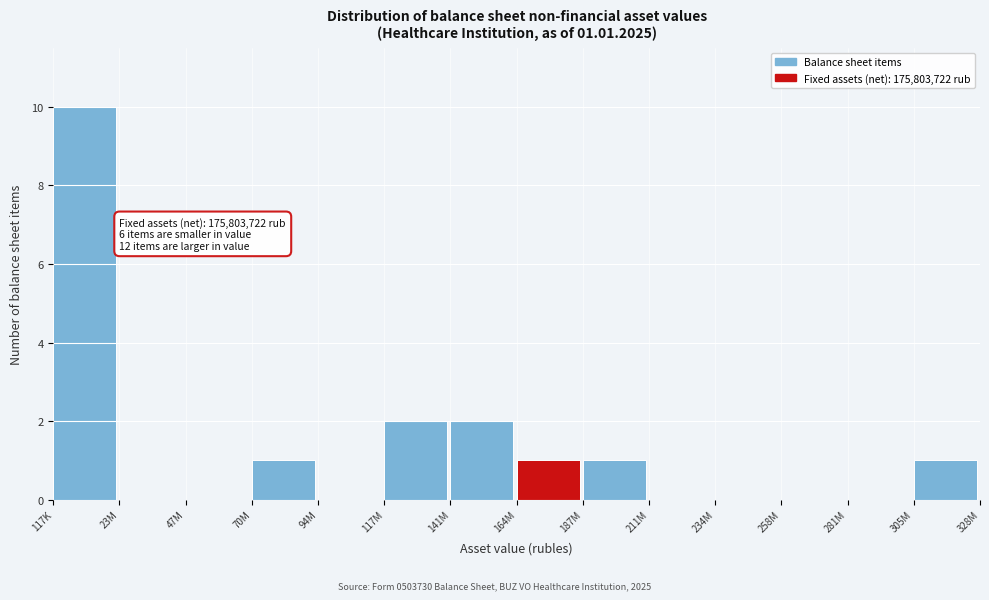

Reading left to right, extract all data points from this chart.

117K=10	23M=0	47M=0	70M=1	94M=0	117M=2	141M=2	164M=1	187M=1	211M=0	234M=0	258M=0	281M=0	305M=1